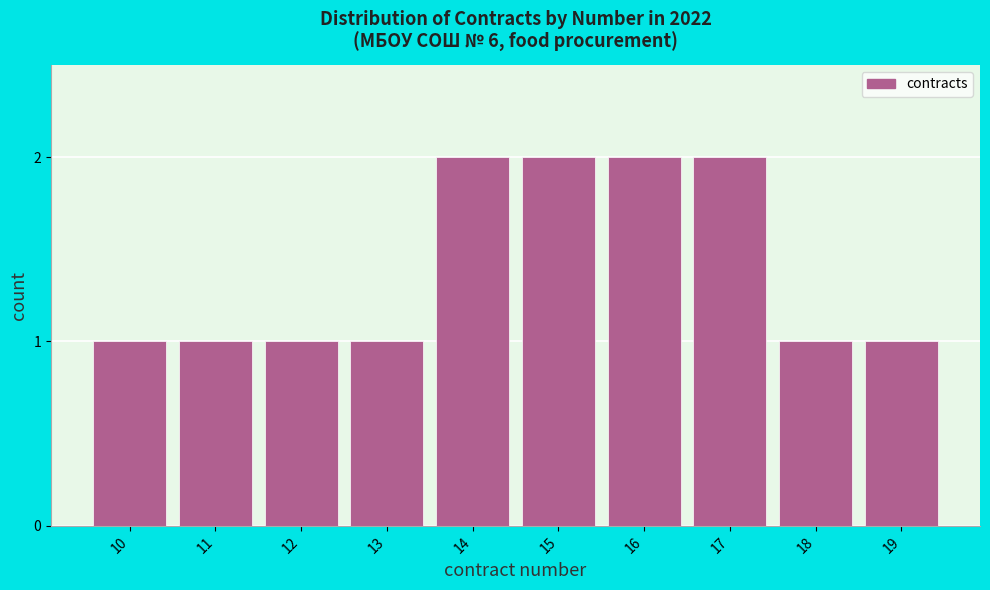

Reading left to right, extract all data points from this chart.

1	1	1	1	2	2	2	2	1	1